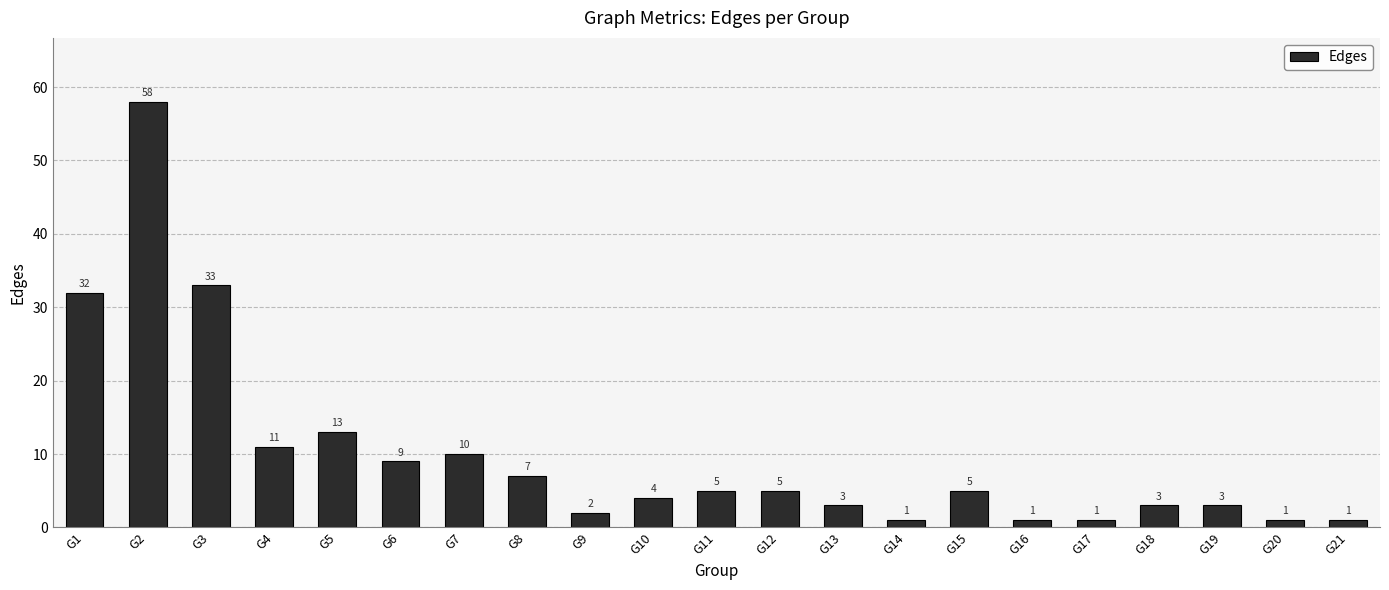

What is the ratio of the value at G1 to the value at G10?

8.0